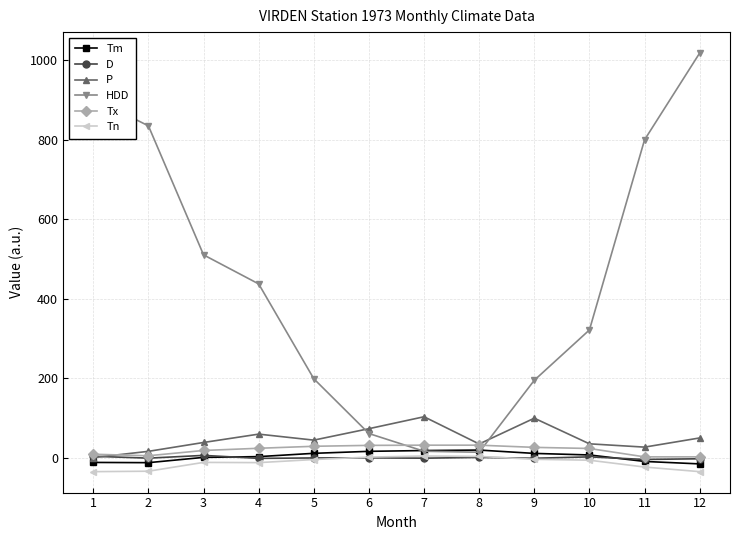

True or false: Tm and P cross at least once.

False